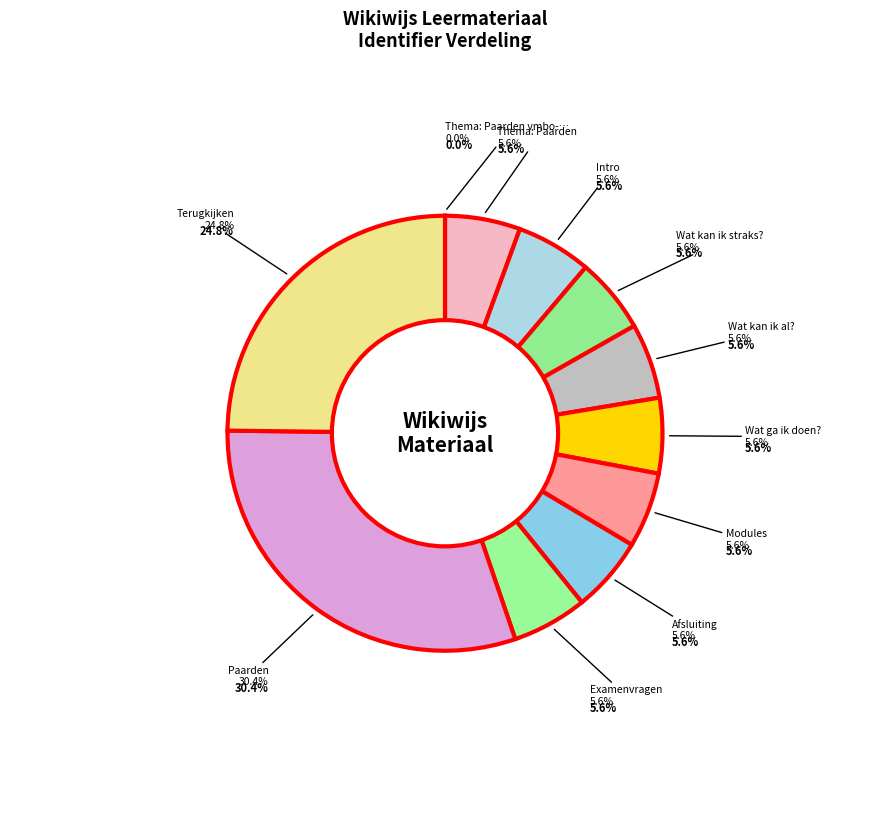

What is the largest slice in the pie chart?

Paarden